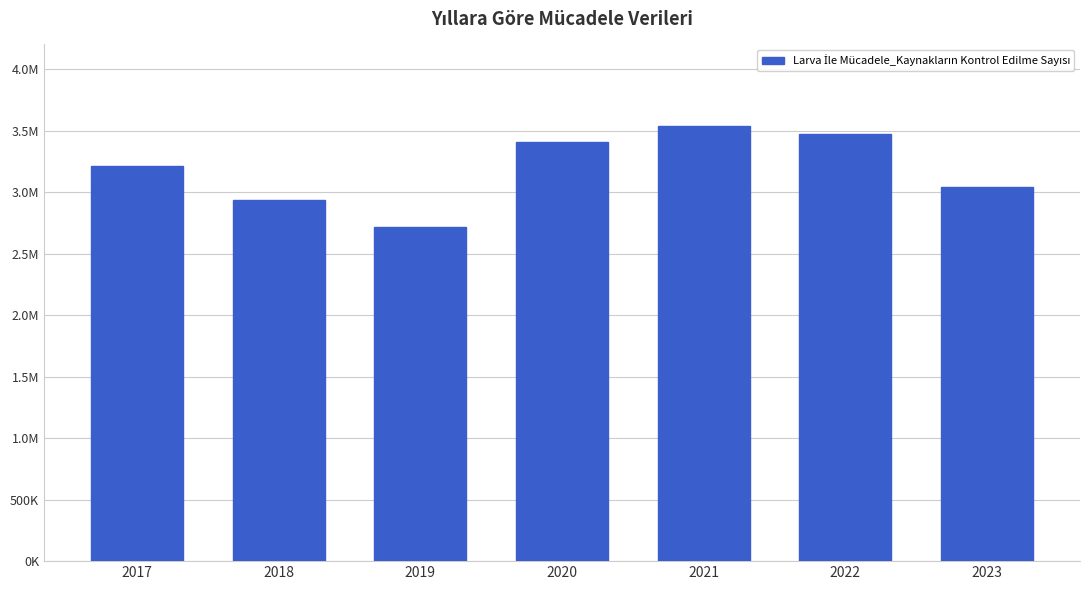

Reading left to right, extract all data points from this chart.

2017=3213768	2018=2936122	2019=2712808	2020=3410914	2021=3534555	2022=3468495	2023=3038086